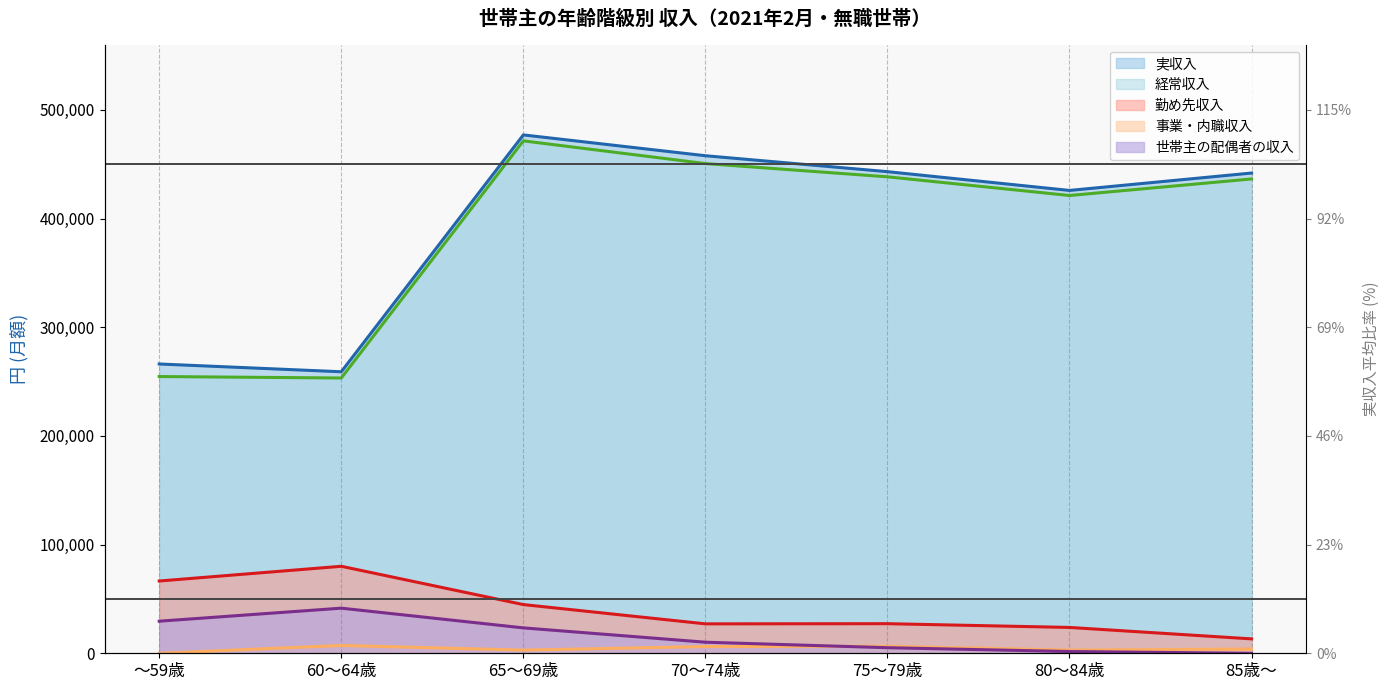

How many lines are shown in the chart?

5